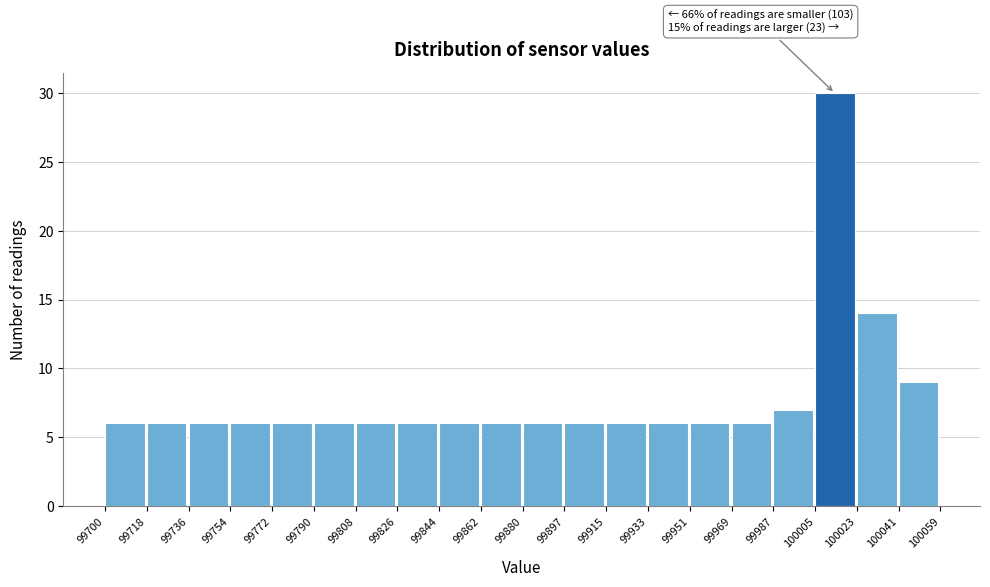

Over which range of the x-axis is the bar tallest?

100005 to 100023